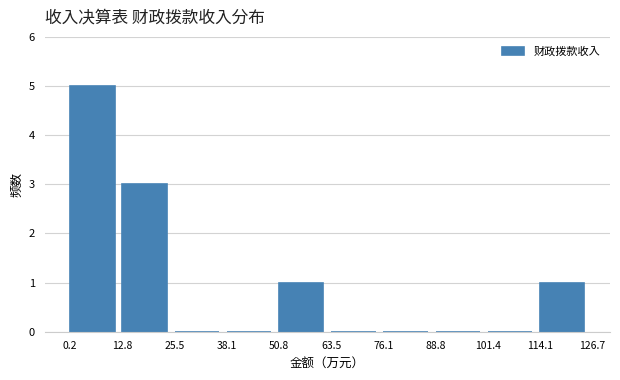

Reading left to right, list every bar in this chart as the range it spans on the x-axis followed by its height. The values are not printed on the chart, so give them approximately, as read against the axis.

0.2 to 12.8: 5
12.8 to 25.5: 3
25.5 to 38.1: 0
38.1 to 50.8: 0
50.8 to 63.5: 1
63.5 to 76.1: 0
76.1 to 88.8: 0
88.8 to 101.4: 0
101.4 to 114.1: 0
114.1 to 126.7: 1